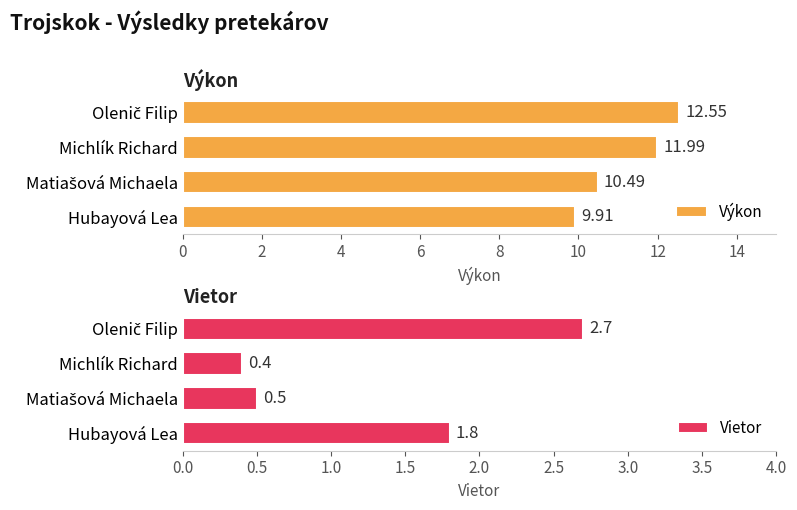

What is the difference between the highest and lowest values at 2?

11.6